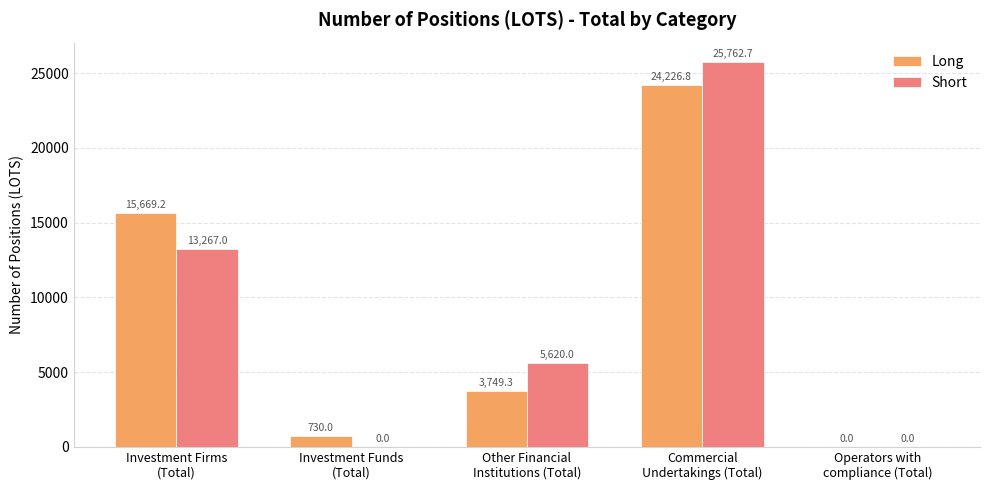

Which series has the largest range (max minus min)?

Short